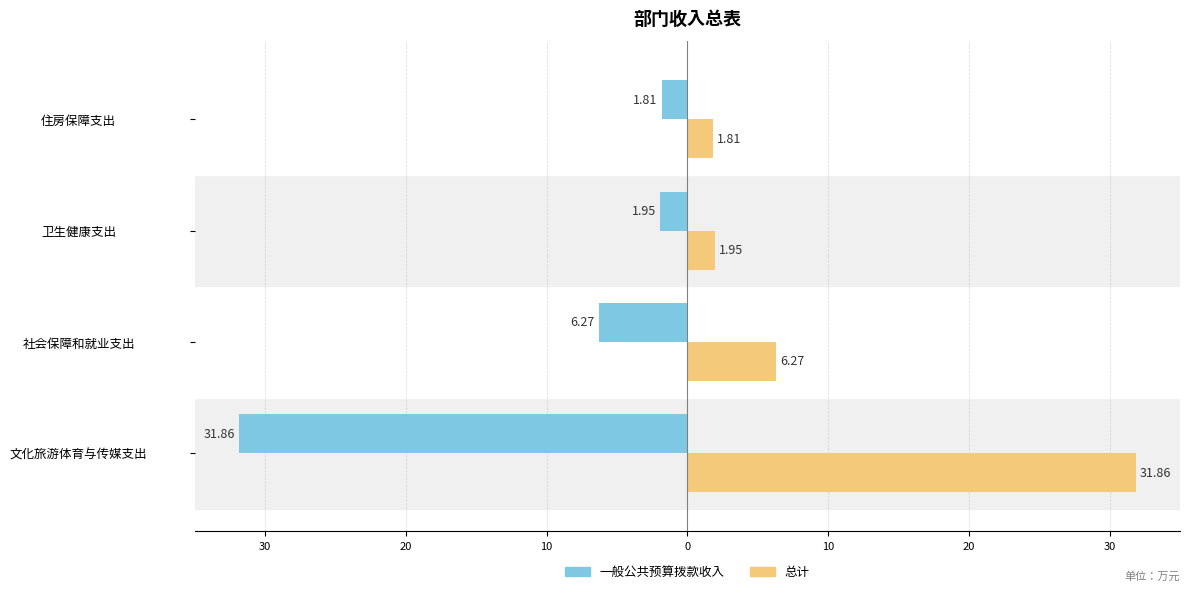

Which series has the widest spread of values?

一般公共预算拨款收入